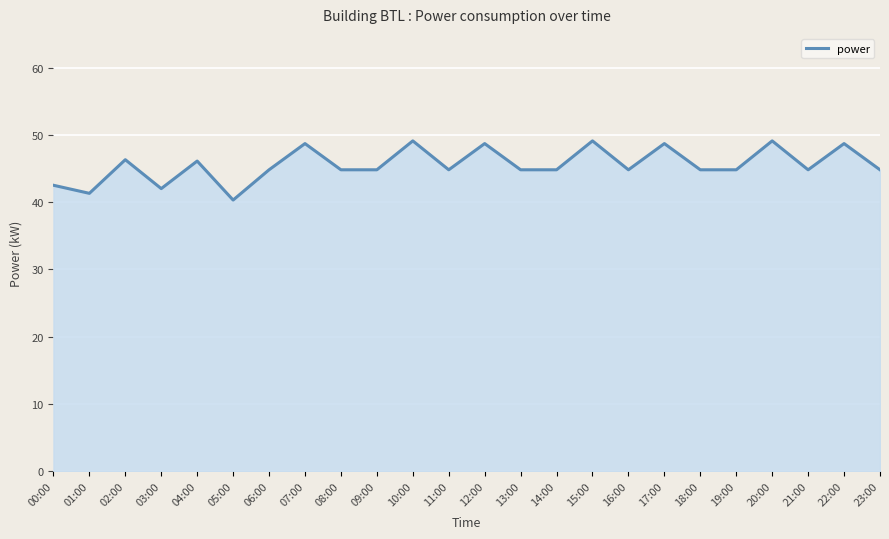

Which label corresponds to the largest value in the chart?

10:00